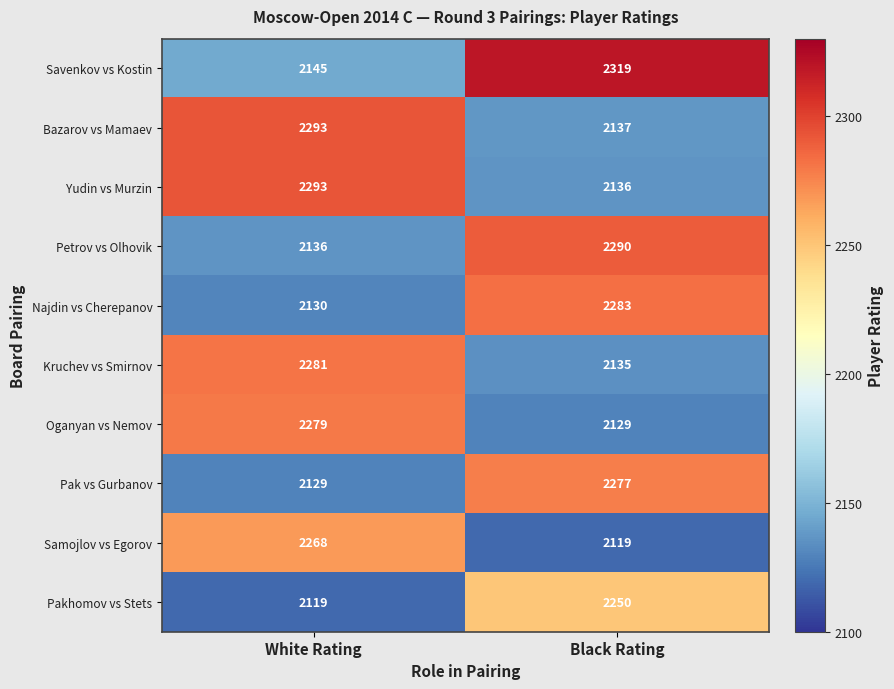

List the labels in order of Najdin vs Cherepanov value, smallest first.

White Rating, Black Rating